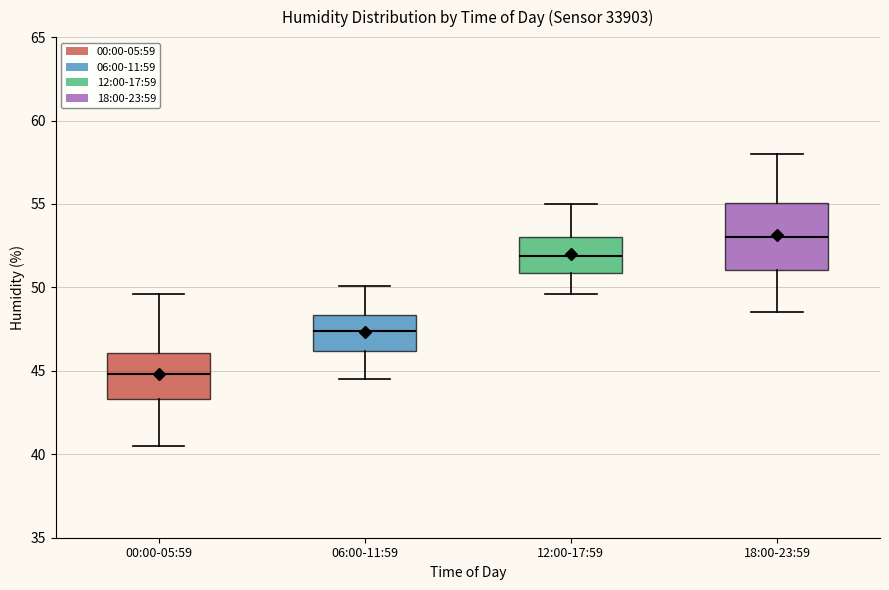

Which box has the highest median line?

18:00-23:59